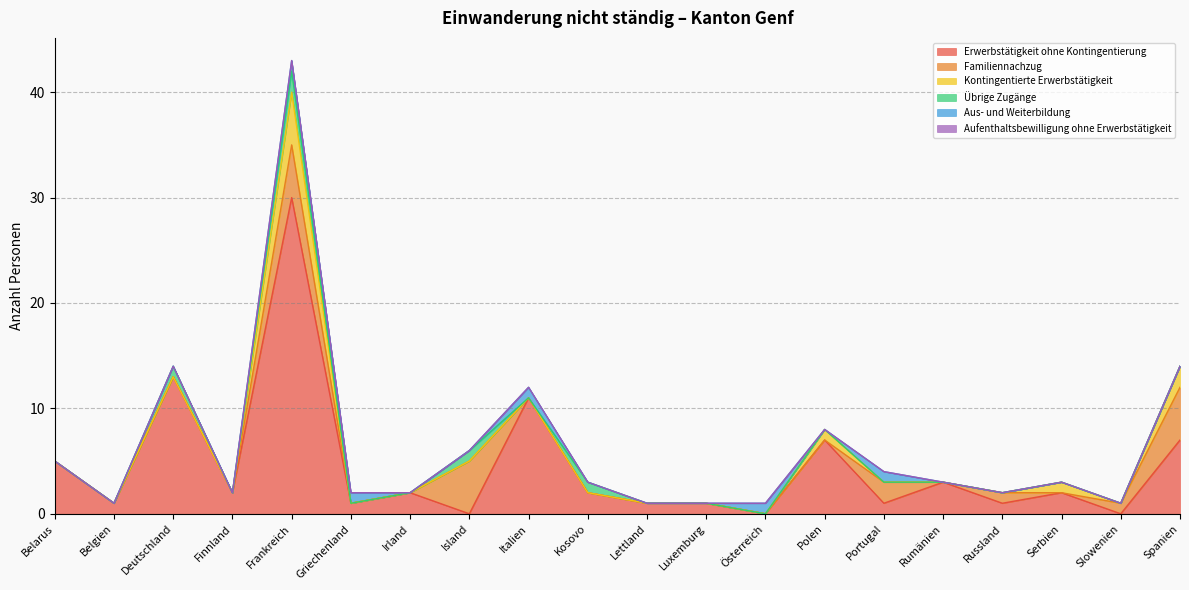

What are all the series names shown in the legend?

Erwerbstätigkeit ohne Kontingentierung, Familiennachzug, Kontingentierte Erwerbstätigkeit, Übrige Zugänge, Aus- und Weiterbildung, Aufenthaltsbewilligung ohne Erwerbstätigkeit